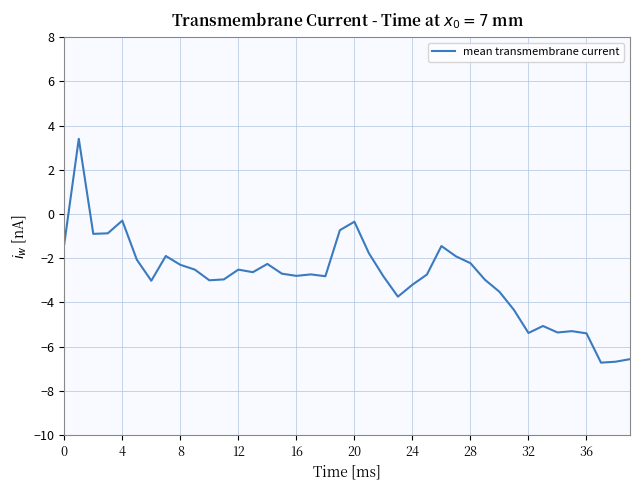

What is the minimum value shown in the chart?

-6.7